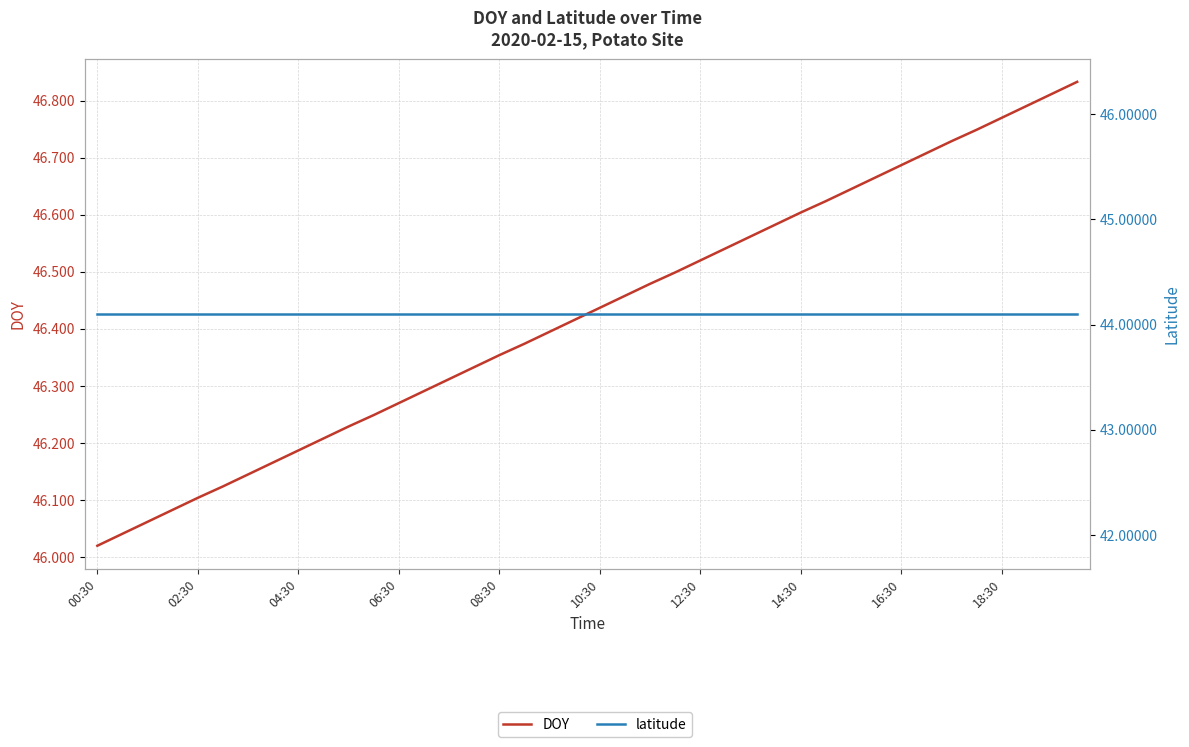

Is this an area chart (filled region under the line)?

No